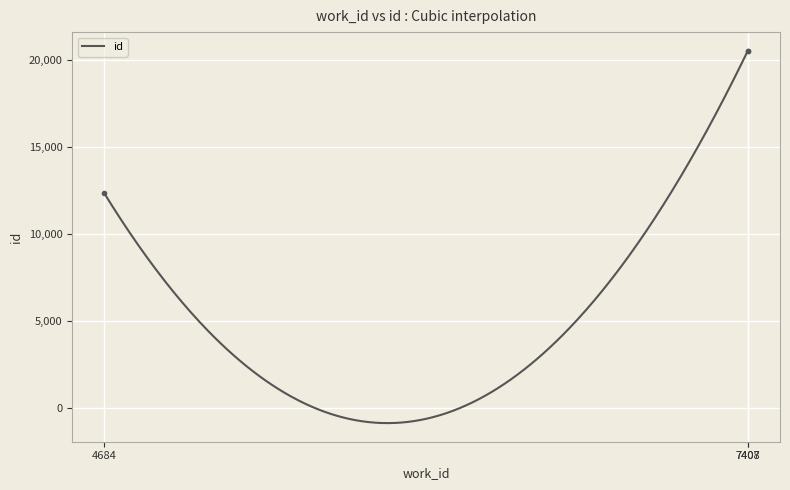

Where is the data nearest to the value 16436?

7407